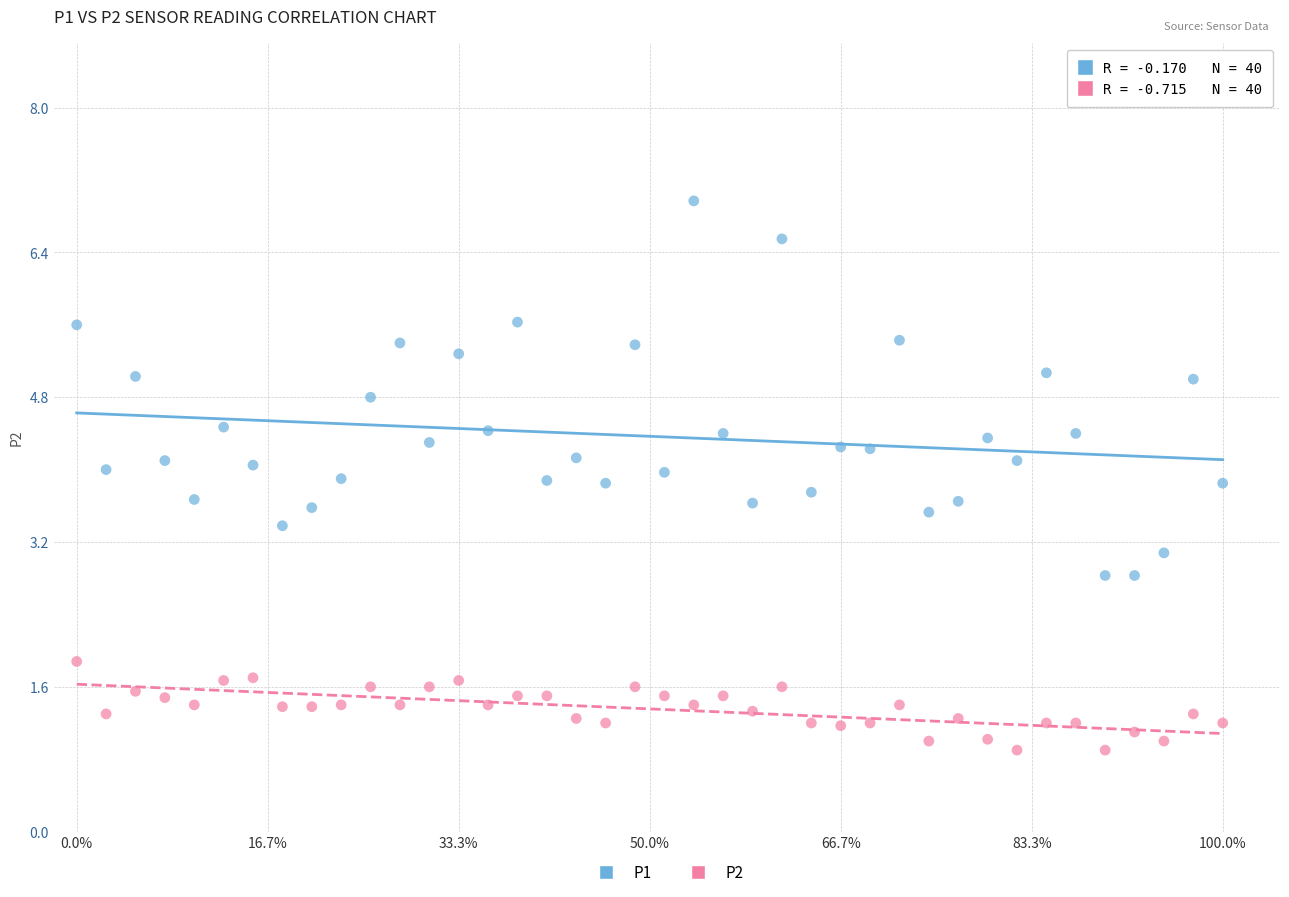

Which series contains the highest Y value?

P1